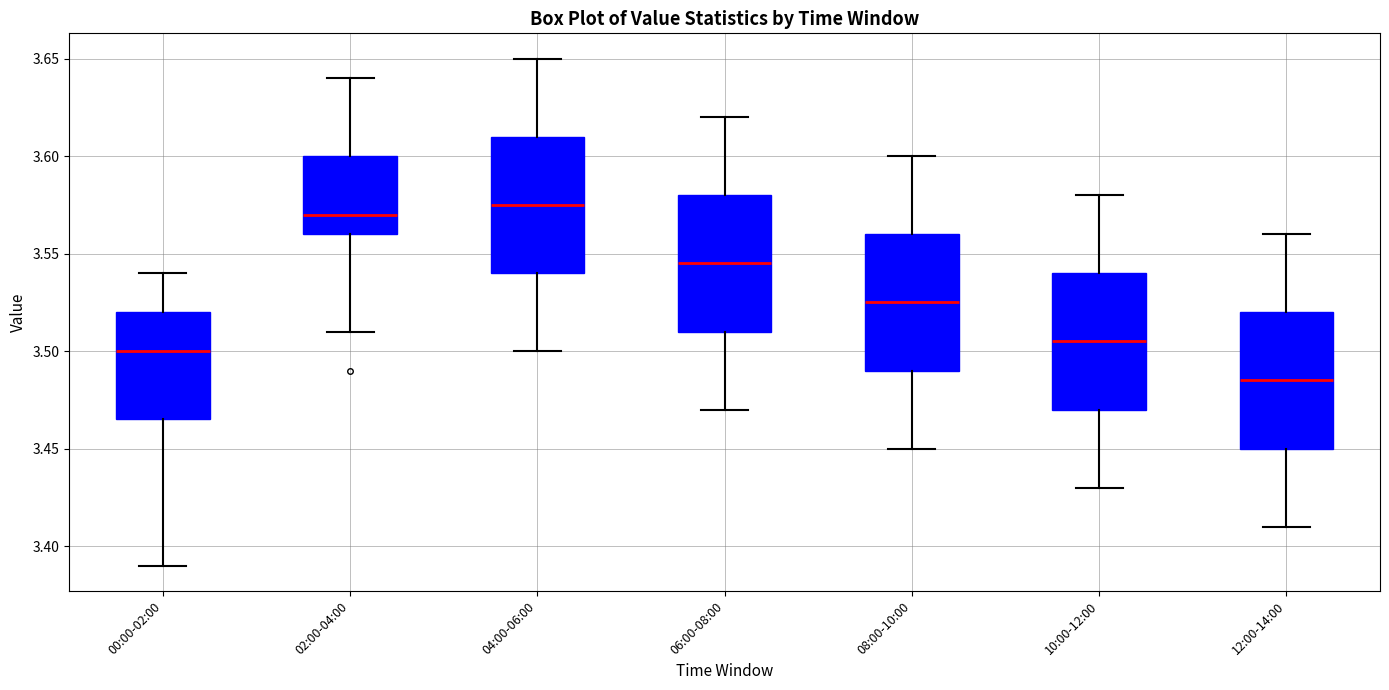

Reading left to right, read every box against the y-axis: the position of its median line, the range the box covers, and the ends of its whiskers. The values are not printed on the chart, so give them approximately, as read against the axis.

00:00-02:00: median 3.500, box 3.465 to 3.520, whiskers 3.390 to 3.540
02:00-04:00: median 3.570, box 3.560 to 3.600, whiskers 3.510 to 3.640
04:00-06:00: median 3.575, box 3.540 to 3.610, whiskers 3.500 to 3.650
06:00-08:00: median 3.545, box 3.510 to 3.580, whiskers 3.470 to 3.620
08:00-10:00: median 3.525, box 3.490 to 3.560, whiskers 3.450 to 3.600
10:00-12:00: median 3.505, box 3.470 to 3.540, whiskers 3.430 to 3.580
12:00-14:00: median 3.485, box 3.450 to 3.520, whiskers 3.410 to 3.560